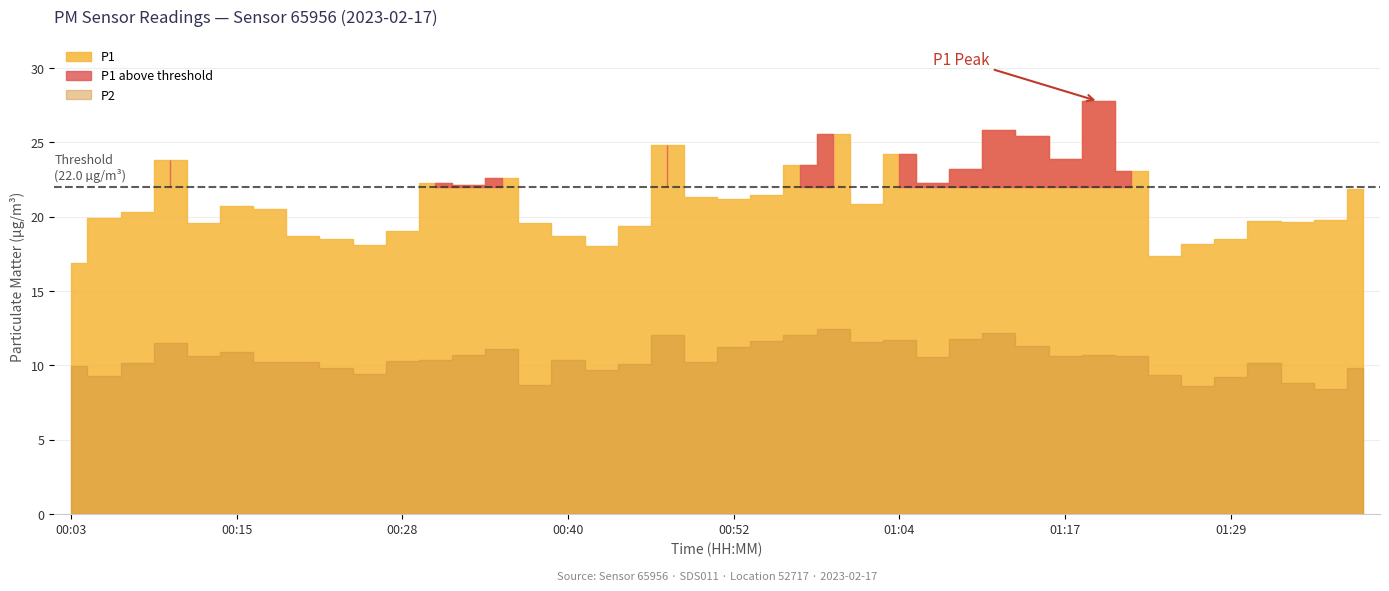

How many lines are shown in the chart?

2